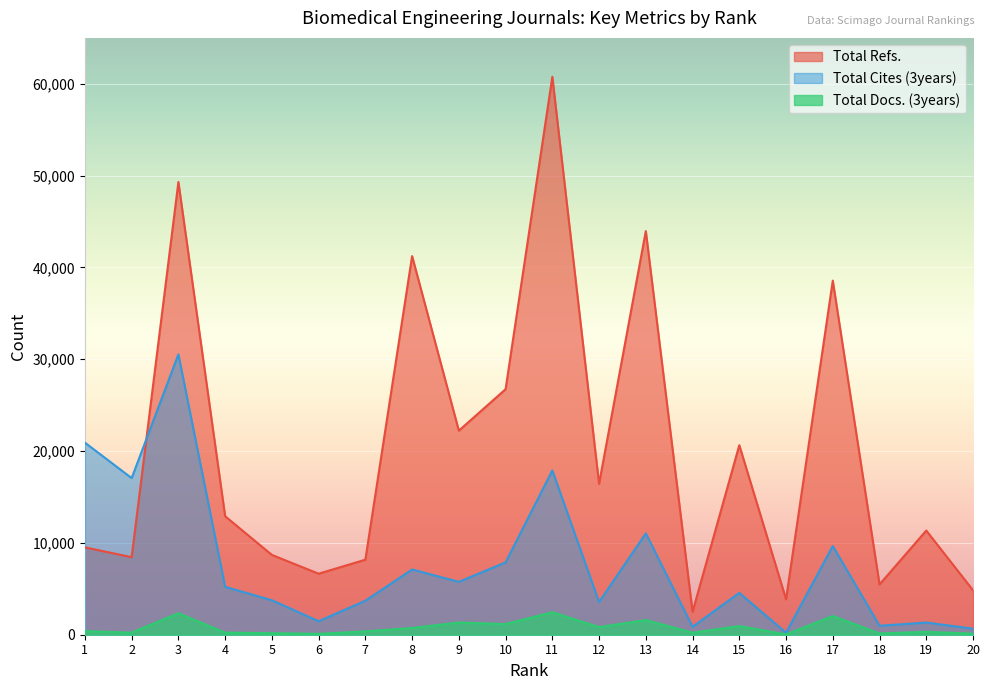

What is the difference between the highest and lowest values at 2?

16829